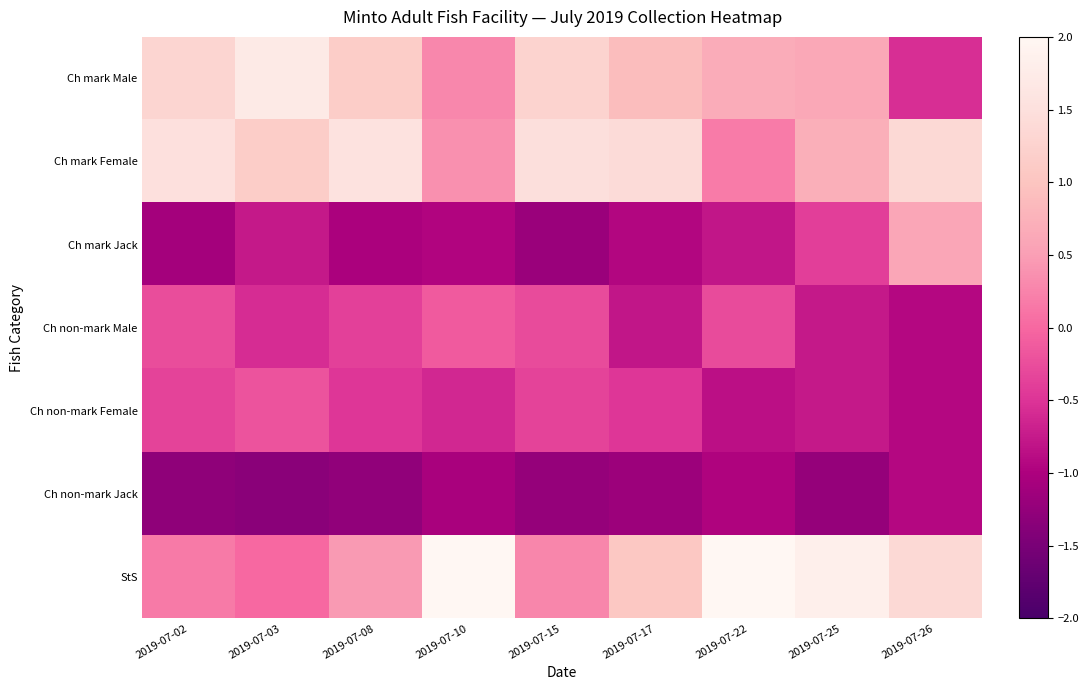

Reading left to right, list all the values displayed in this chart.

Ch mark Male: 2019-07-02=1.3	2019-07-03=1.7	2019-07-08=1.2	2019-07-10=0.3	2019-07-15=1.3	2019-07-17=0.9	2019-07-22=0.7	2019-07-25=0.6	2019-07-26=-0.5
Ch mark Female: 2019-07-02=1.5	2019-07-03=1.1	2019-07-08=1.6	2019-07-10=0.4	2019-07-15=1.5	2019-07-17=1.4	2019-07-22=0.2	2019-07-25=0.7	2019-07-26=1.4
Ch mark Jack: 2019-07-02=-1.1	2019-07-03=-0.8	2019-07-08=-1.0	2019-07-10=-1.0	2019-07-15=-1.2	2019-07-17=-0.9	2019-07-22=-0.8	2019-07-25=-0.4	2019-07-26=0.6
Ch non-mark Male: 2019-07-02=-0.3	2019-07-03=-0.6	2019-07-08=-0.4	2019-07-10=-0.1	2019-07-15=-0.3	2019-07-17=-0.8	2019-07-22=-0.3	2019-07-25=-0.8	2019-07-26=-0.9
Ch non-mark Female: 2019-07-02=-0.4	2019-07-03=-0.2	2019-07-08=-0.5	2019-07-10=-0.6	2019-07-15=-0.4	2019-07-17=-0.5	2019-07-22=-0.9	2019-07-25=-0.8	2019-07-26=-0.9
Ch non-mark Jack: 2019-07-02=-1.3	2019-07-03=-1.3	2019-07-08=-1.3	2019-07-10=-1.0	2019-07-15=-1.2	2019-07-17=-1.2	2019-07-22=-1.0	2019-07-25=-1.2	2019-07-26=-0.9
StS: 2019-07-02=0.2	2019-07-03=0.0	2019-07-08=0.5	2019-07-10=2.1	2019-07-15=0.3	2019-07-17=1.1	2019-07-22=2.0	2019-07-25=1.8	2019-07-26=1.4